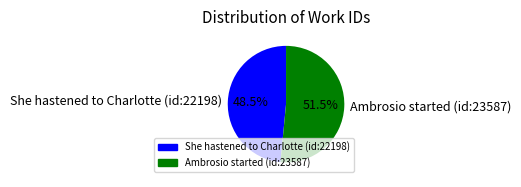

Is it true that Ambrosio started (id:23587) is 41% of the pie?

False